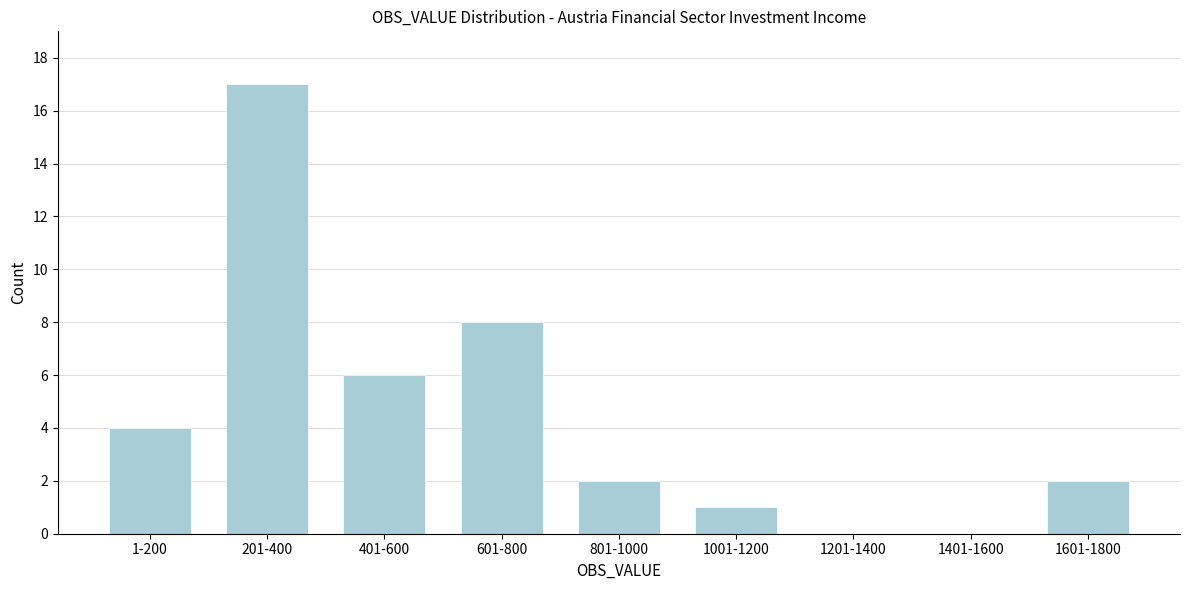

Reading left to right, transcribe all the data shown in this chart.

1-200=4	201-400=17	401-600=6	601-800=8	801-1000=2	1001-1200=1	1201-1400=0	1401-1600=0	1601-1800=2